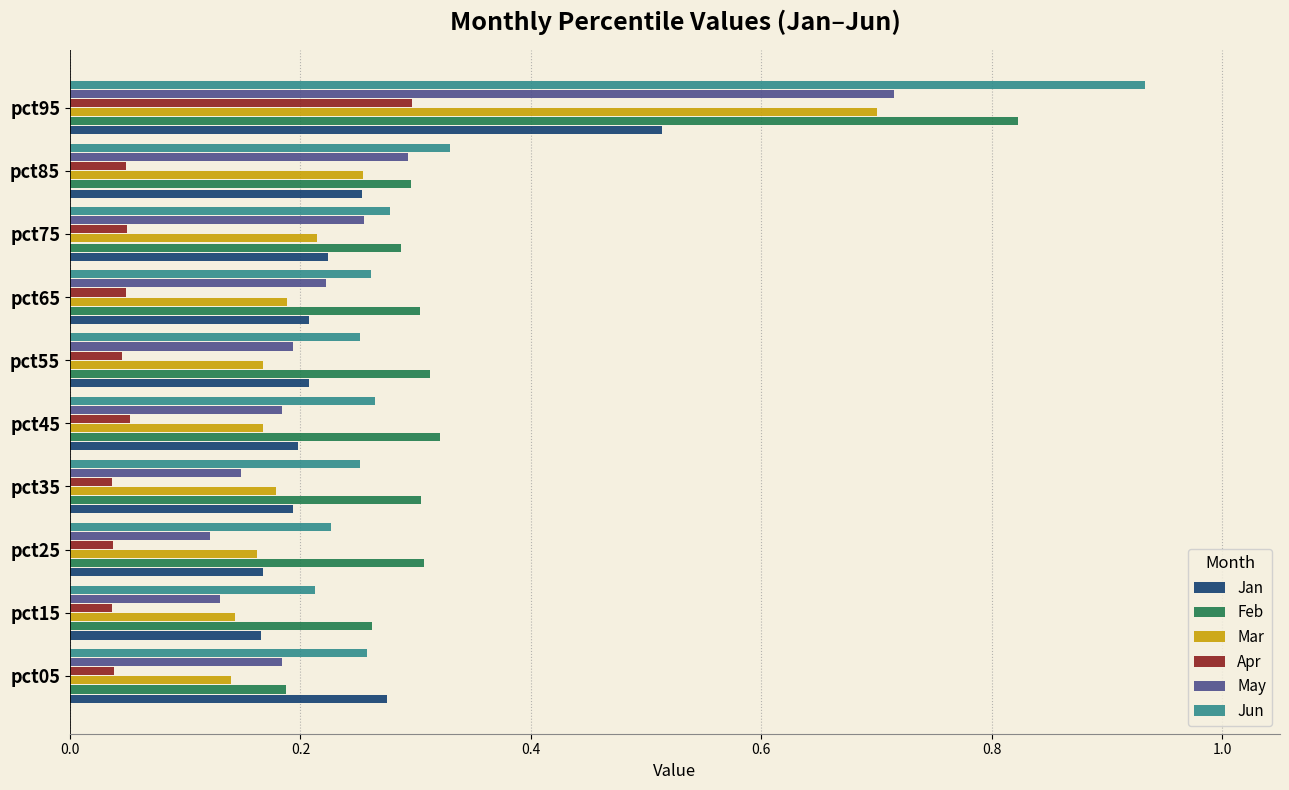

At which label does May reach its minimum?

pct25